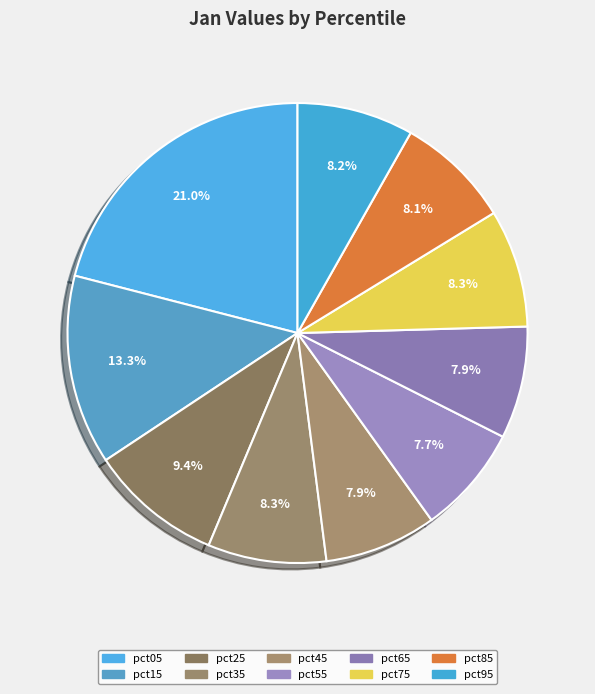

Is there any slice that represents more than half of the pie?

No